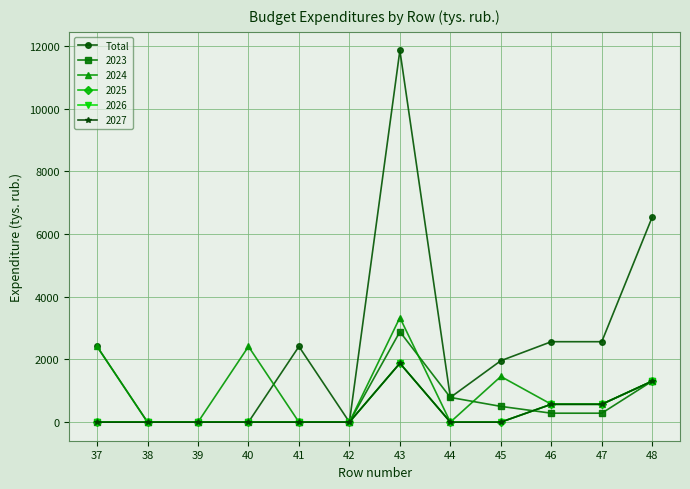

Is this an area chart (filled region under the line)?

No